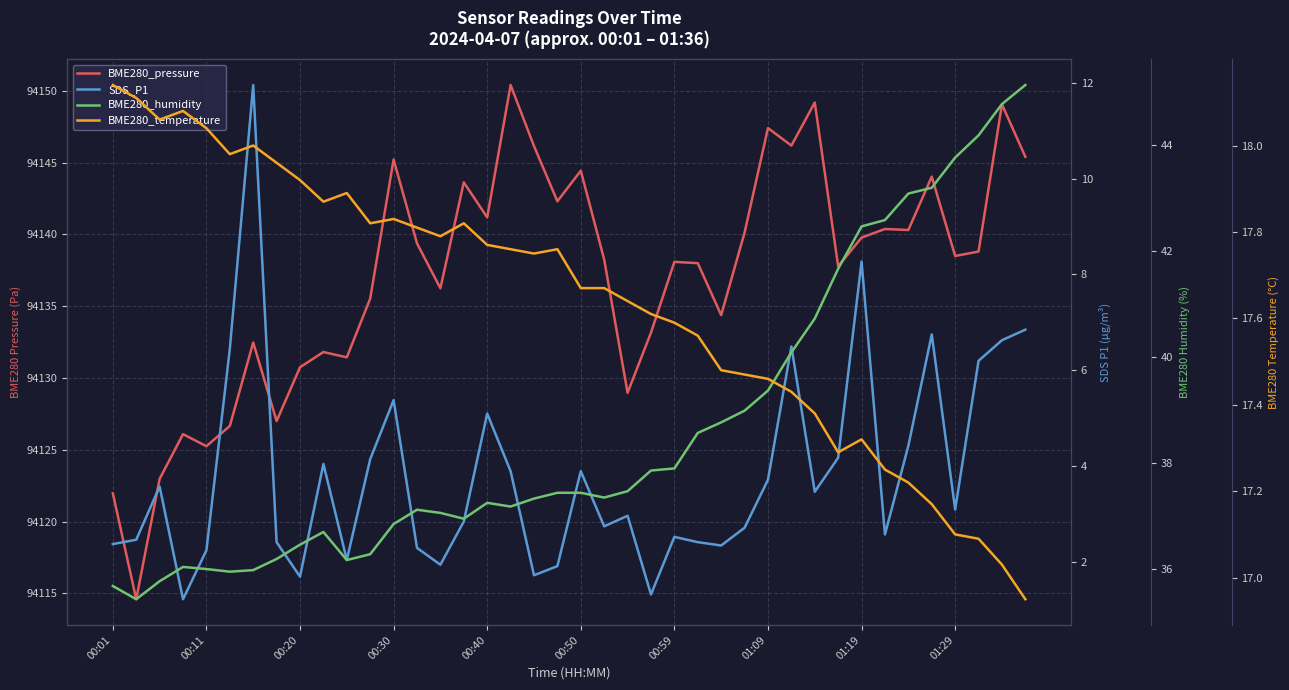

How many interior local peaks does the SDS_P1 series have?

11